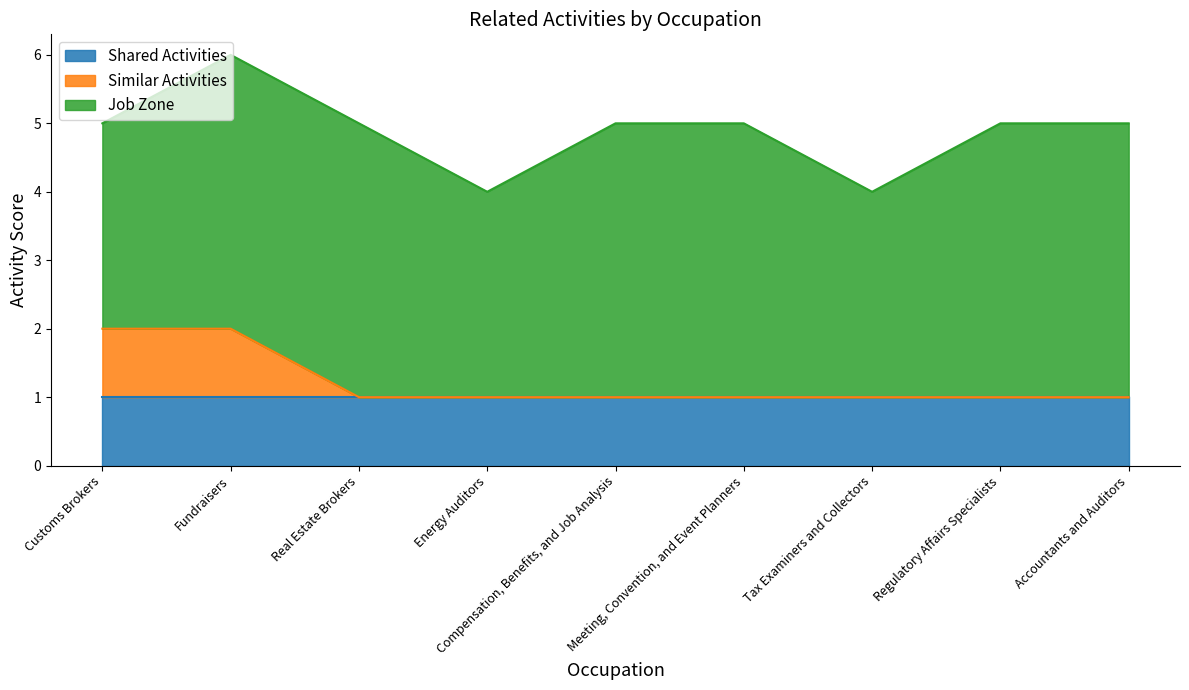

At which label is Job Zone closest to 3?

Customs Brokers